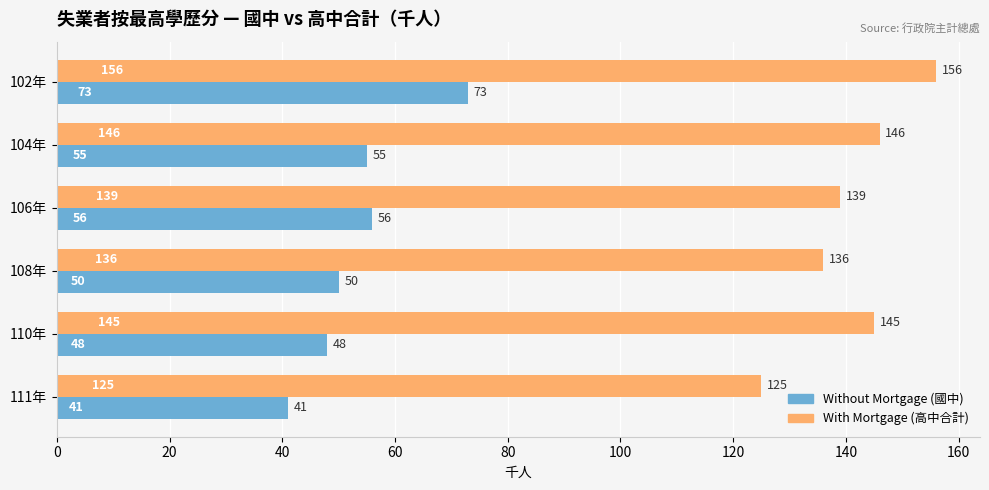

Which category has the lowest value across all series?

111年